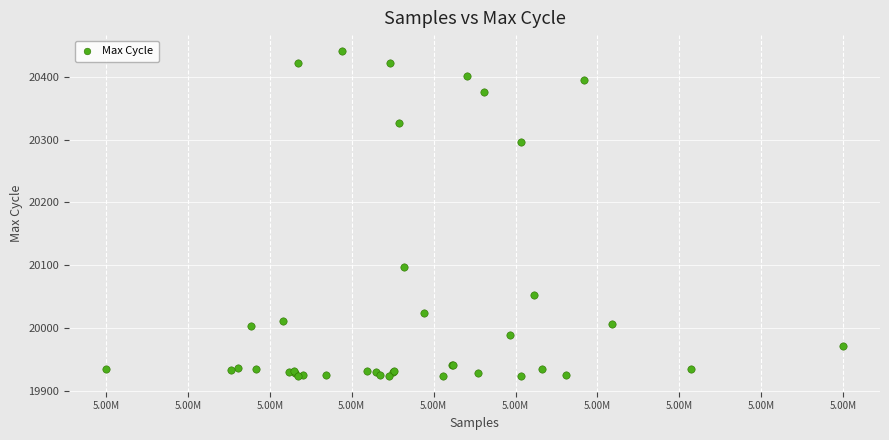

What Y value in the scatter plot is closest to 20182?

20097